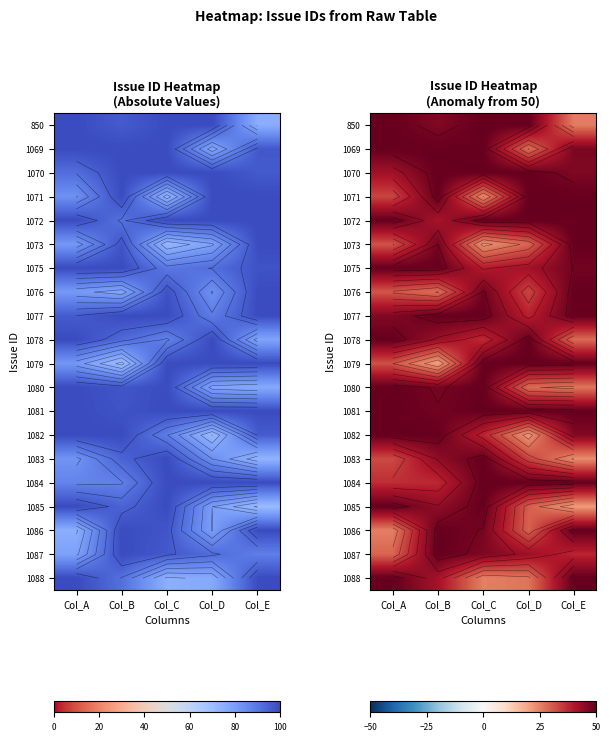

The 1076 series shows 12.5 at Col_D. True or false?

False